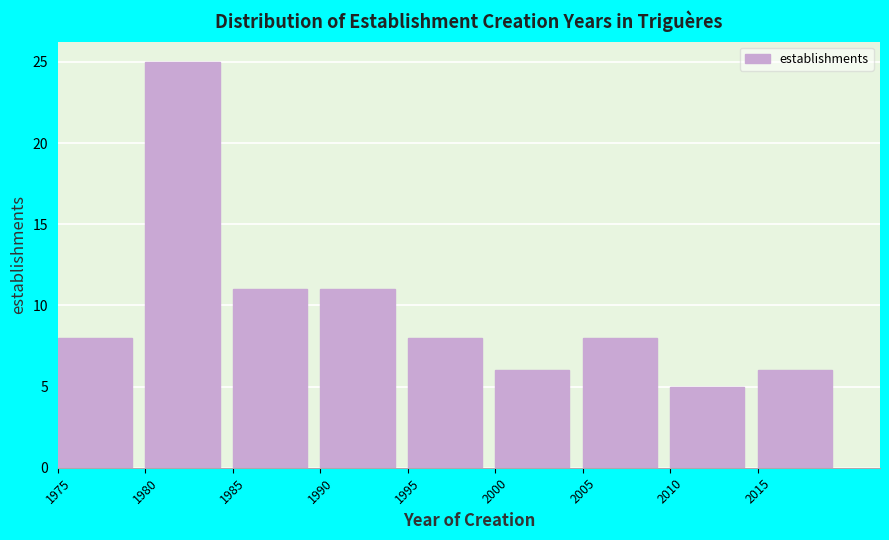

Over which range of the x-axis is the bar tallest?

1980 to 1985